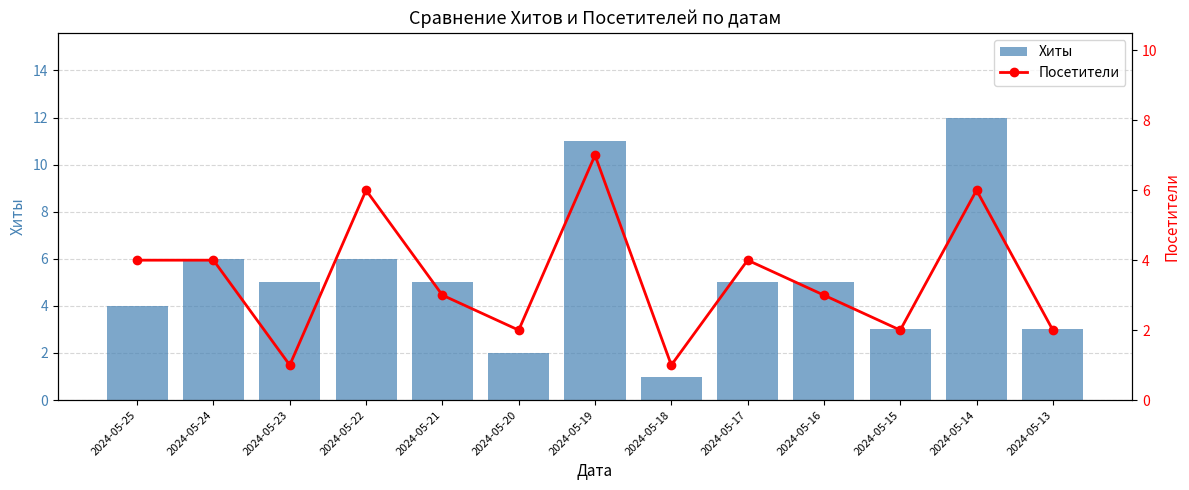

What are all the series names shown in the legend?

Хиты, Посетители